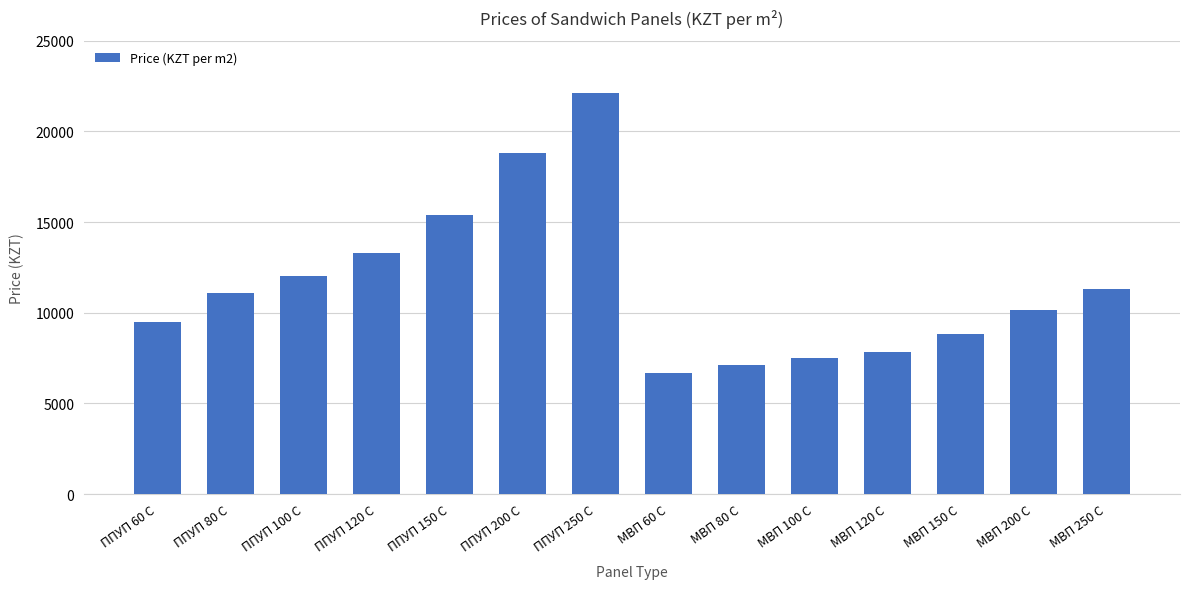

Which label corresponds to the smallest value in the chart?

МВП 60 С